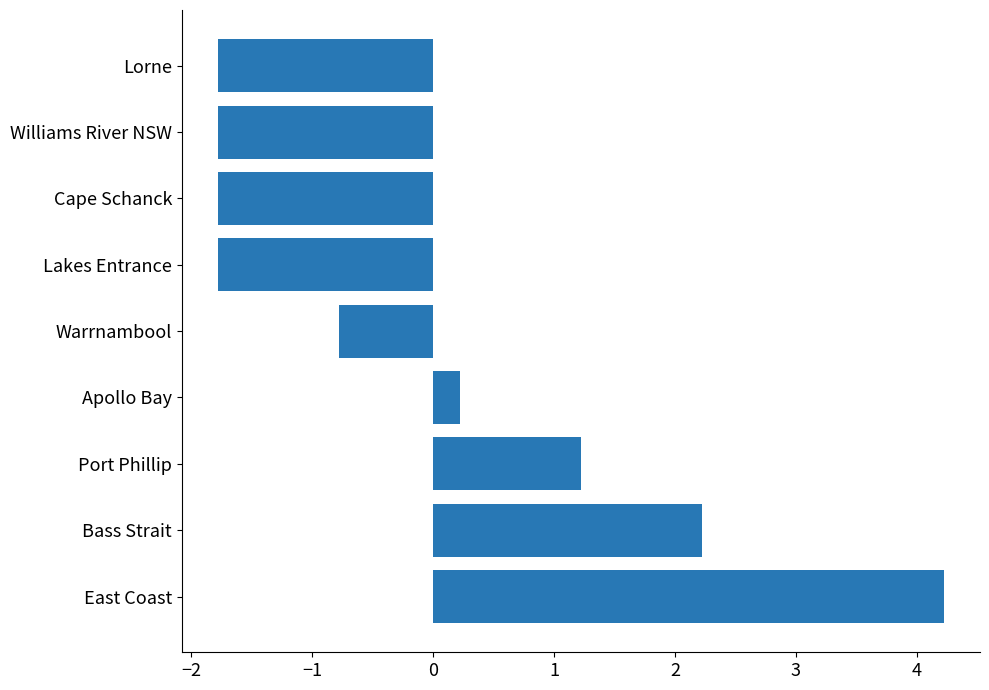

How many positive values are there?

4